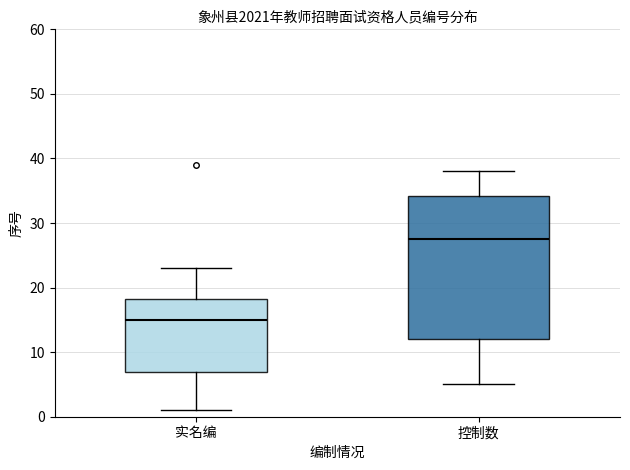

Reading left to right, transcribe this box plot: for each box, give where its median line is, the range the box spans, and where its two whiskers end, as read against the y-axis. The values are not printed on the chart, so give them approximately, as read against the axis.

实名编: median 15, box 7 to 18, whiskers 1 to 23
控制数: median 28, box 12 to 34, whiskers 5 to 38